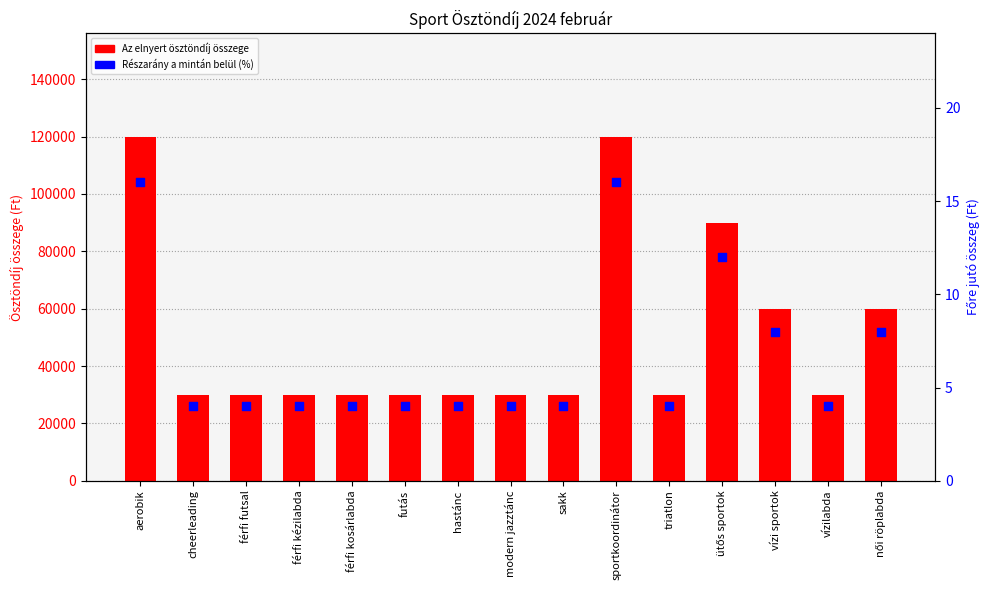

Which series reaches the minimum Y coordinate?

Részarány a mintán belül (%)